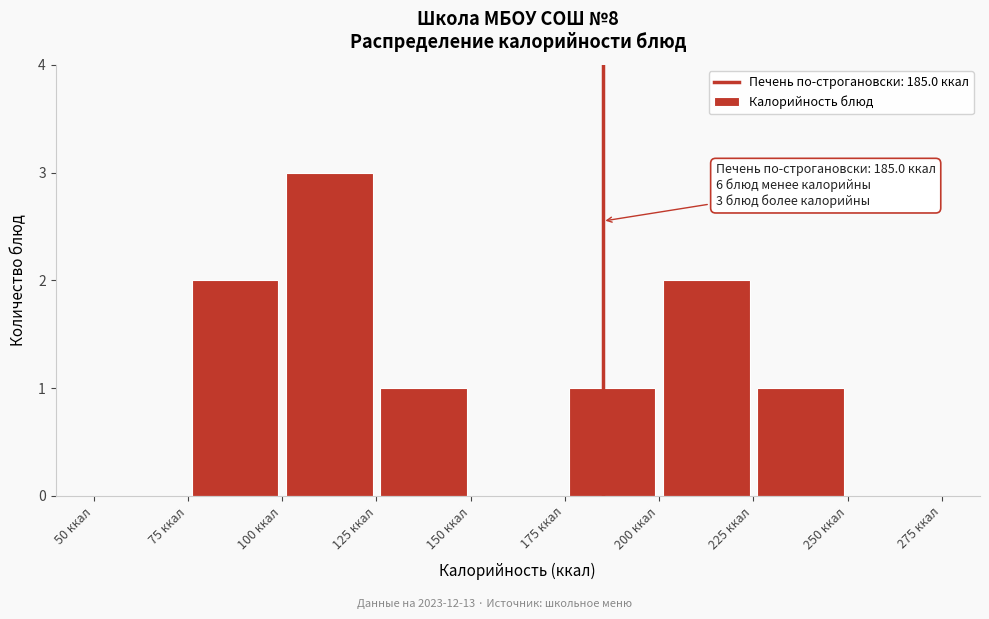

Over which range of the x-axis is the bar tallest?

100 to 125